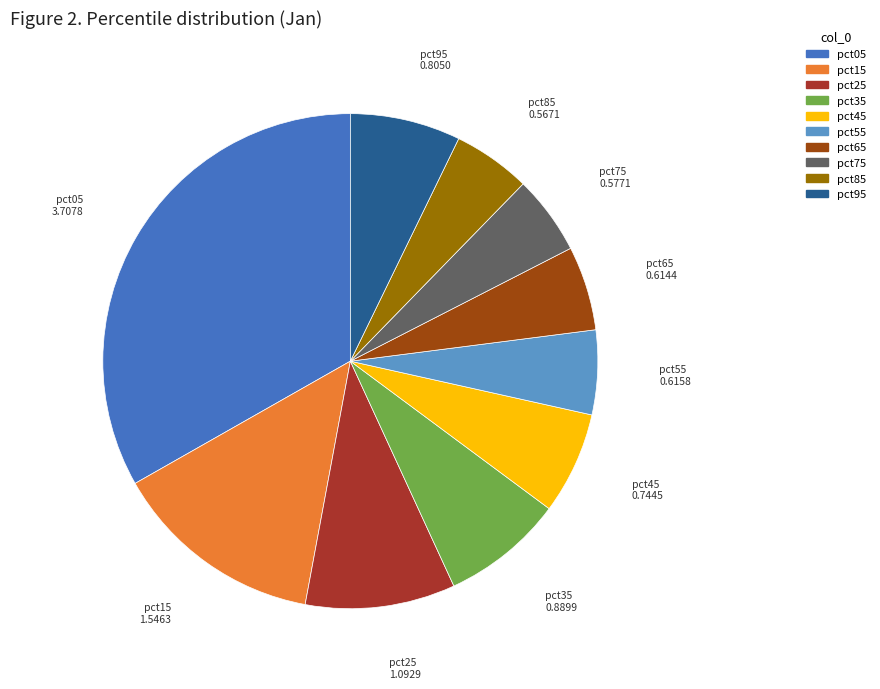

Which slice is the largest?

pct05